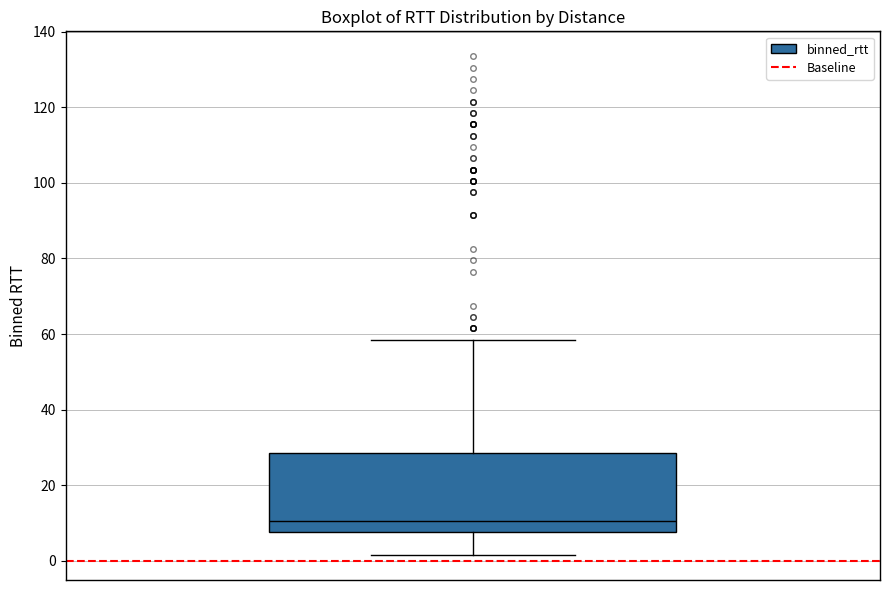

Where does the lower whisker of the box end on the y-axis? The values are not printed on the chart, so give them approximately, as read against the axis.

2